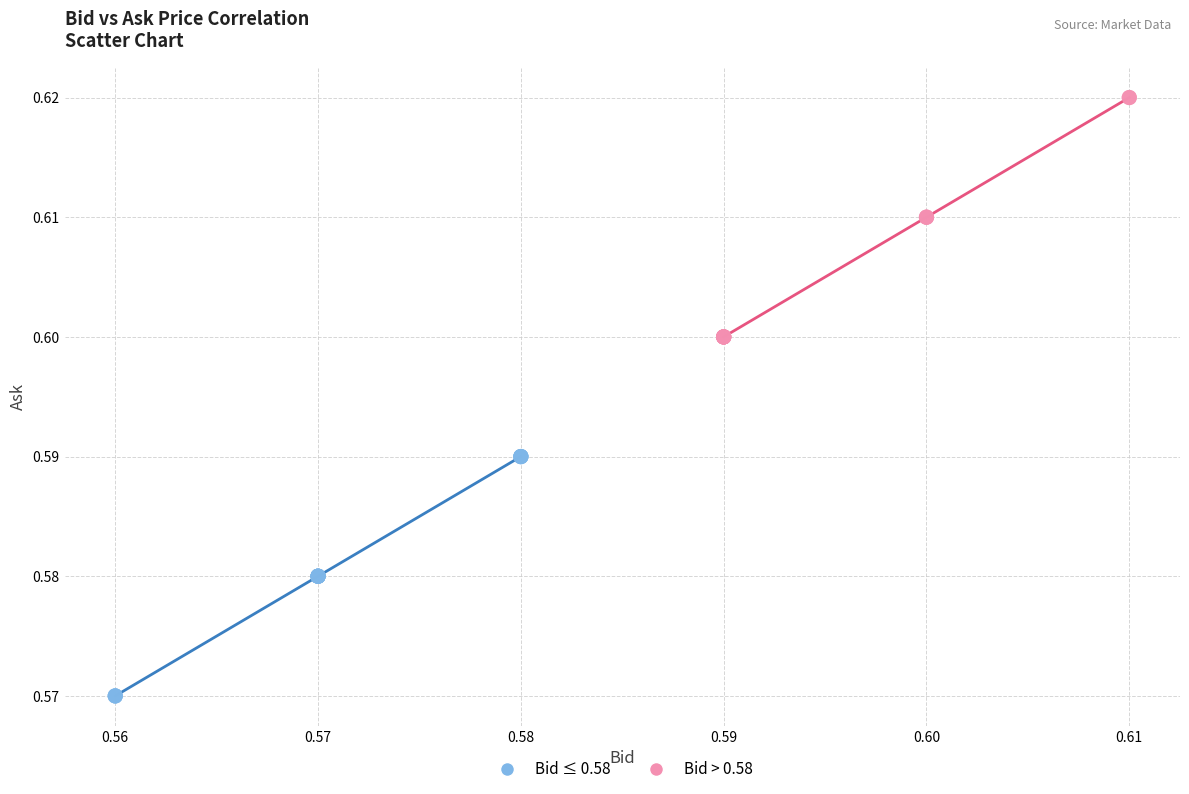

Which series reaches the maximum Y coordinate?

Bid > 0.58